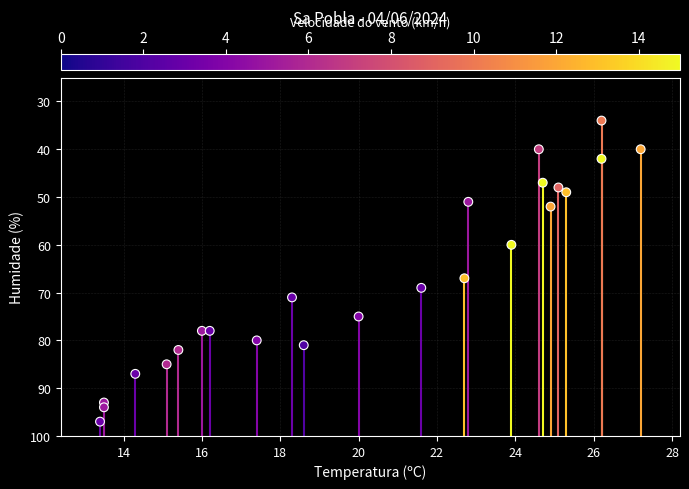

What Y value in the scatter plot is closest to 65?

67